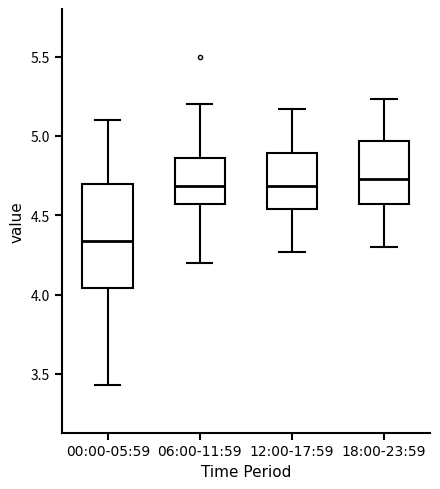

Reading left to right, transcribe this box plot: for each box, give where its median line is, the range the box spans, and where its two whiskers end, as read against the y-axis. The values are not printed on the chart, so give them approximately, as read against the axis.

00:00-05:59: median 4.35, box 4.05 to 4.70, whiskers 3.45 to 5.10
06:00-11:59: median 4.70, box 4.55 to 4.85, whiskers 4.20 to 5.20
12:00-17:59: median 4.70, box 4.55 to 4.90, whiskers 4.25 to 5.15
18:00-23:59: median 4.75, box 4.55 to 4.95, whiskers 4.30 to 5.25